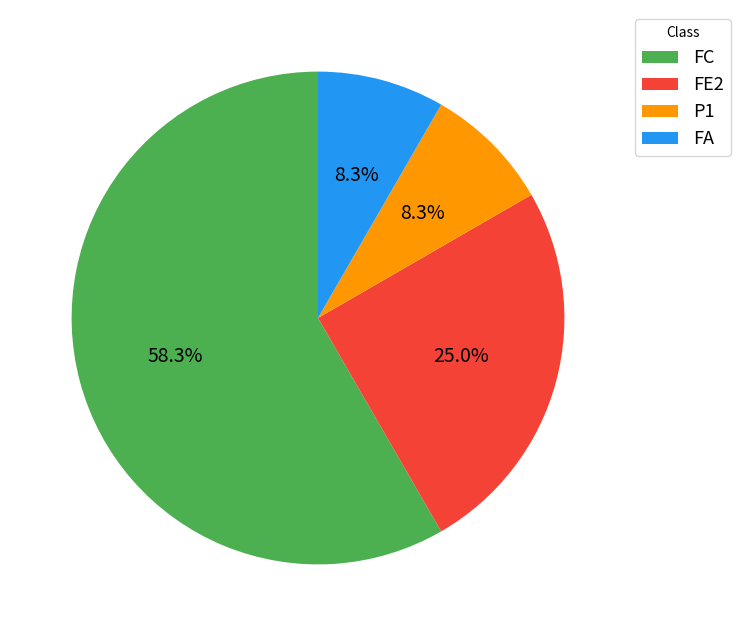

Is it true that P1 is 17% of the pie?

False